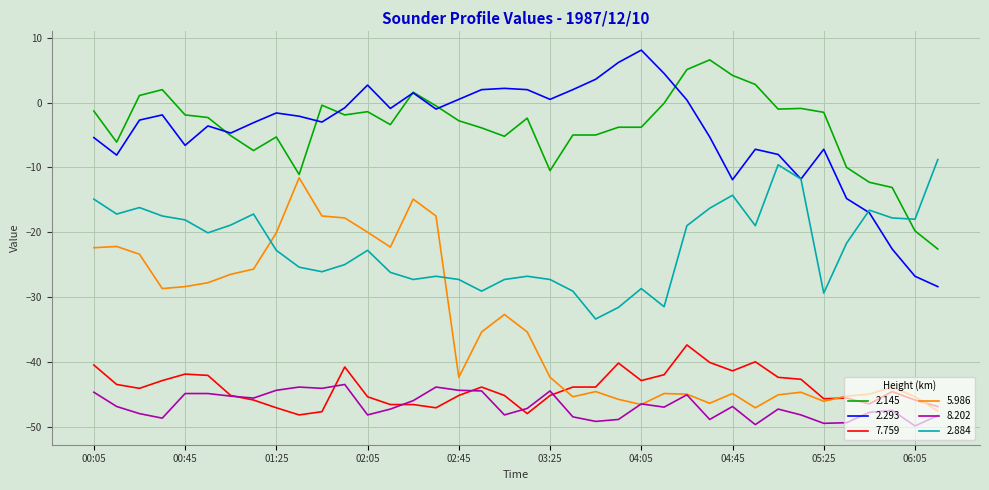

What is the minimum value for 2.293?

-28.4